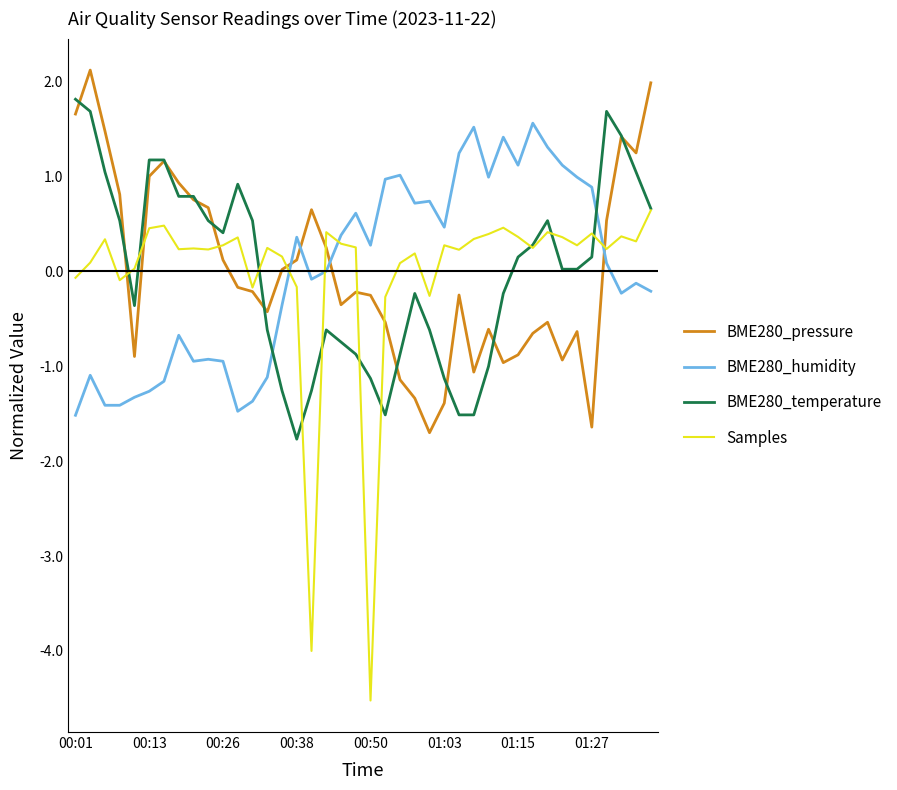

Which series has the widest spread of values?

Samples